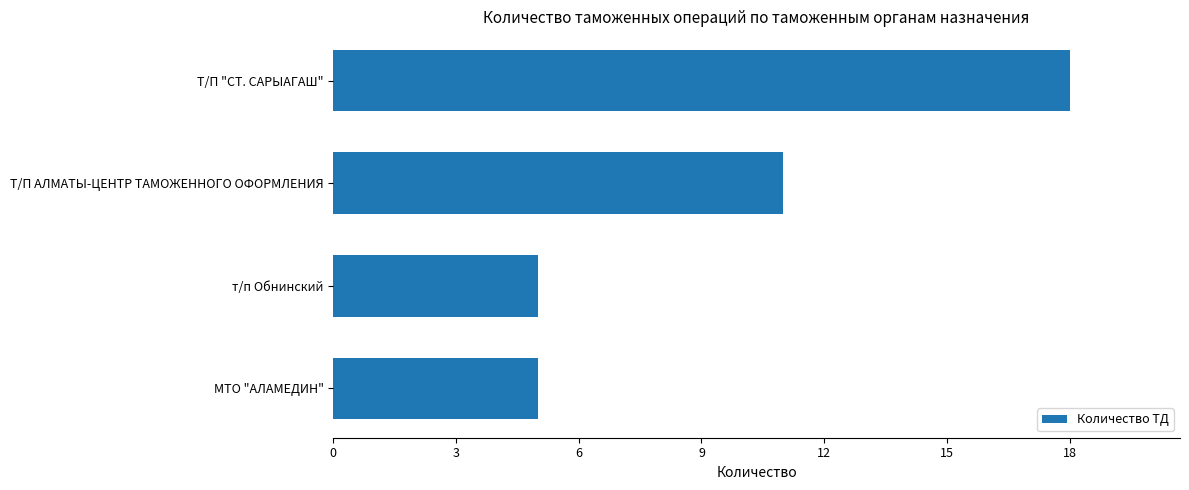

The chart shows a value of 3 at т/п Обнинский. True or false?

False